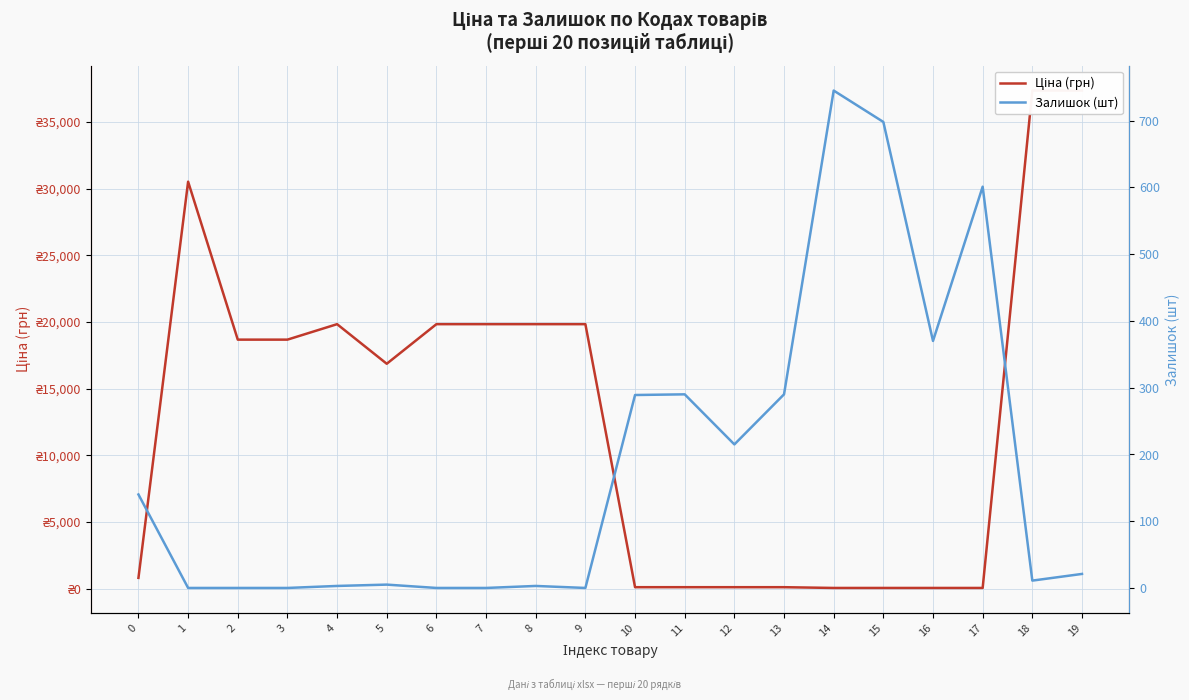

How many data points does each series have?

20